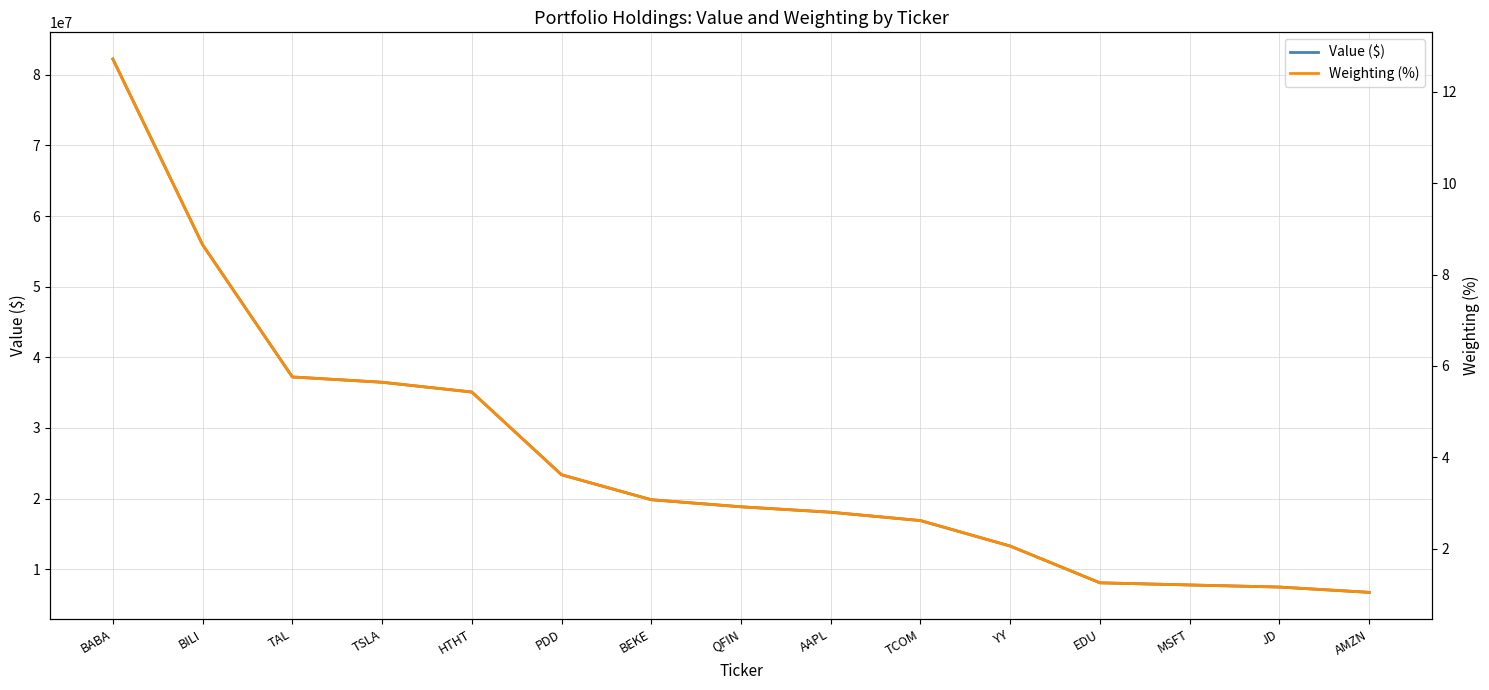

Is it true that Weighting (%) equals 1.5 at AAPL?

False